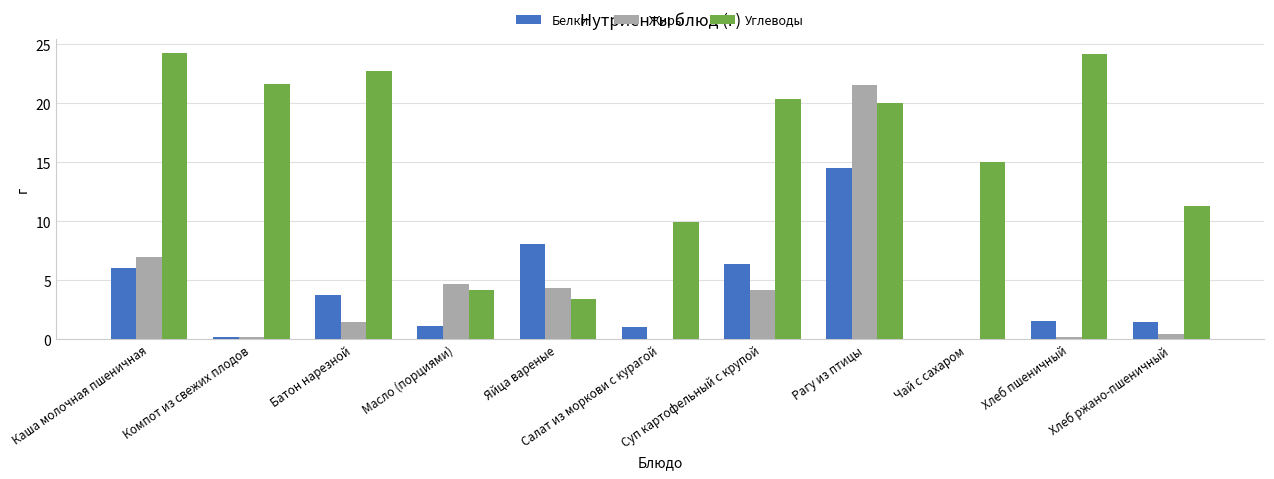

The value of Белки at Суп картофельный с крупой is 6.4. True or false?

True